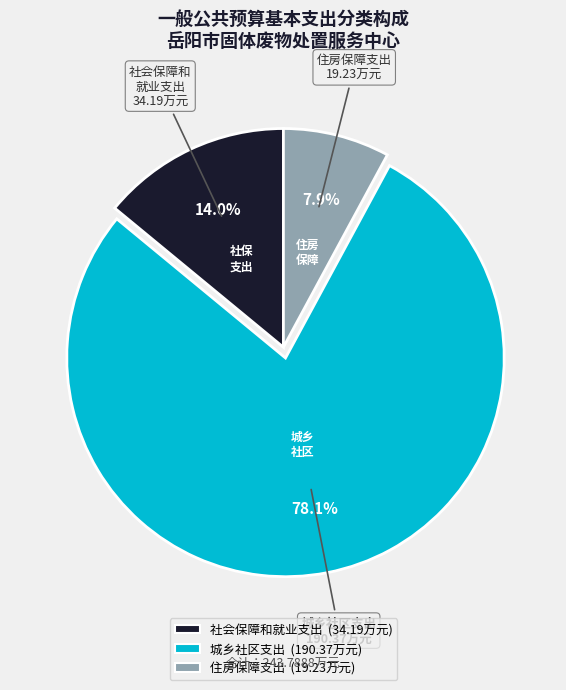

What percentage is NOT represented by 社会保障和就业支出?

86.0%